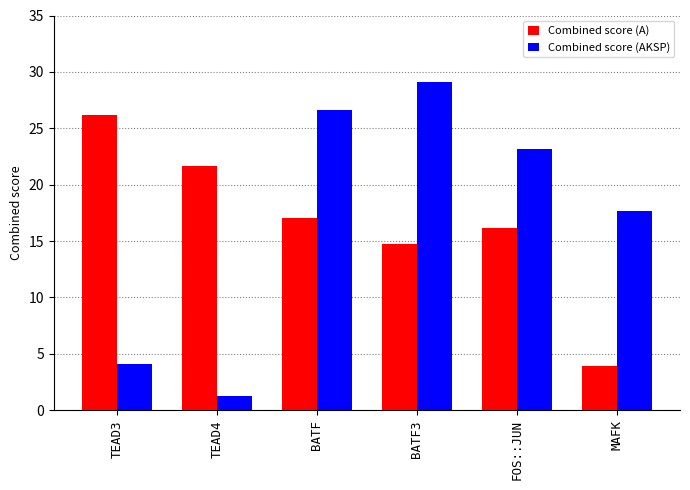

True or false: Combined score (AKSP) has a value of 1.3 at TEAD4.

True